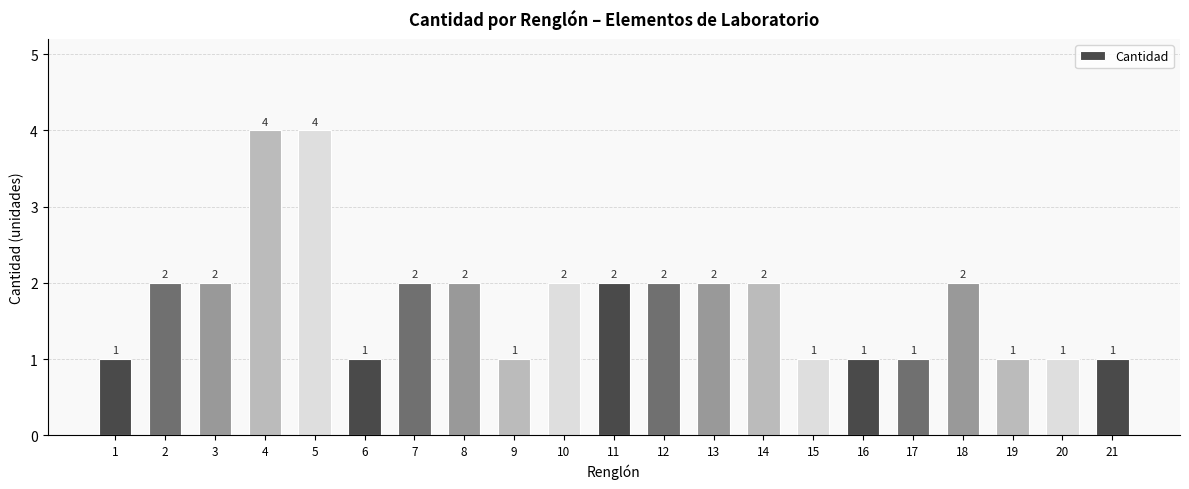

What is the difference between the maximum and minimum values?

3